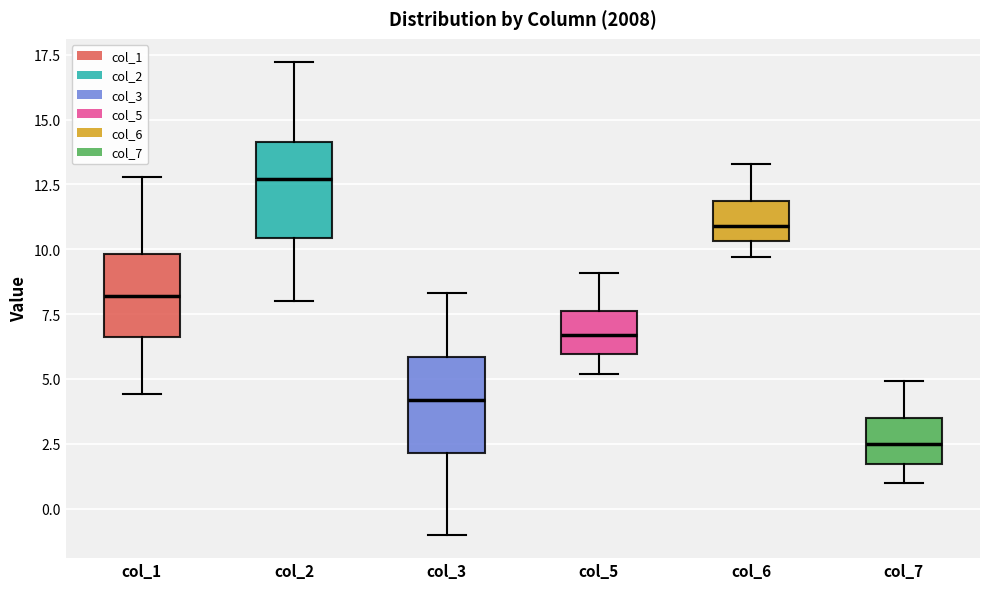

Reading left to right, read every box against the y-axis: the position of its median line, the range the box covers, and the ends of its whiskers. The values are not printed on the chart, so give them approximately, as read against the axis.

col_1: median 8.0, box 6.5 to 10.0, whiskers 4.5 to 13.0
col_2: median 12.5, box 10.5 to 14.0, whiskers 8.0 to 17.0
col_3: median 4.0, box 2.0 to 6.0, whiskers -1.0 to 8.5
col_5: median 6.5, box 6.0 to 7.5, whiskers 5.0 to 9.0
col_6: median 11.0, box 10.5 to 12.0, whiskers 9.5 to 13.5
col_7: median 2.5, box 1.5 to 3.5, whiskers 1.0 to 5.0